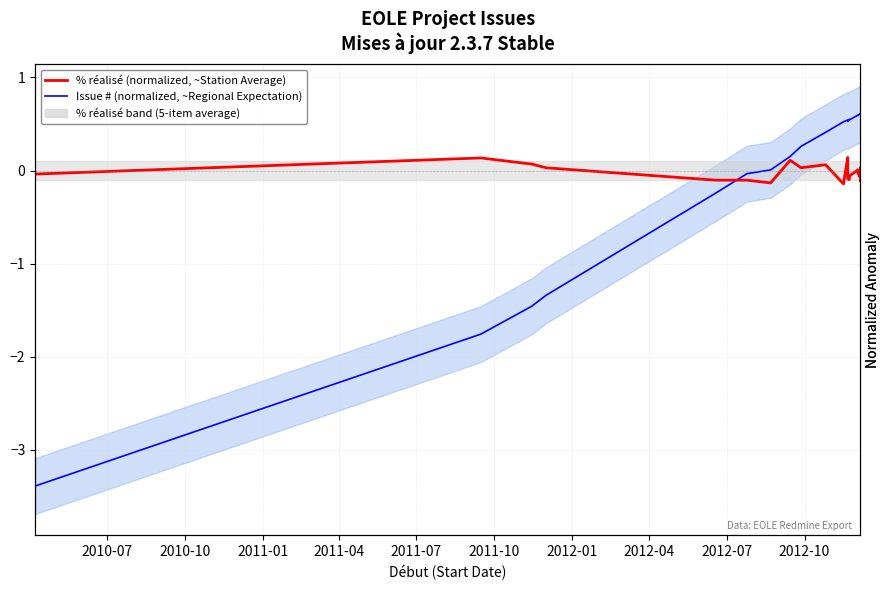

In % réalisé (normalized, ~Station Average), how many points are higher than both neighbors (excluding endpoints)?

6